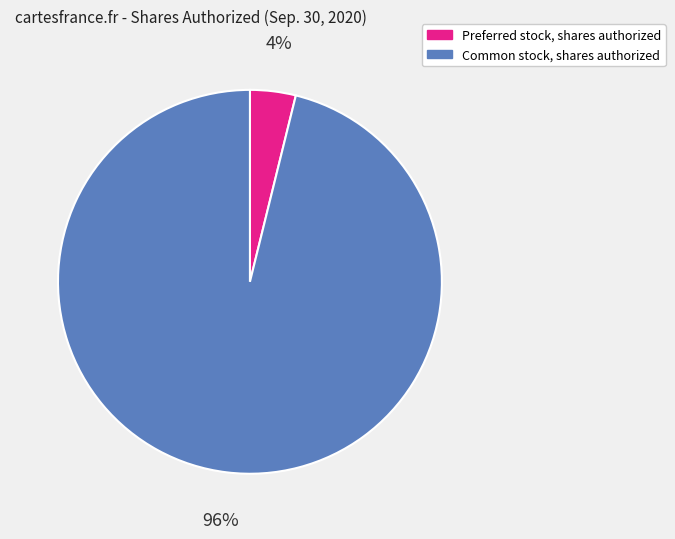

What is the largest slice in the pie chart?

Common stock, shares authorized